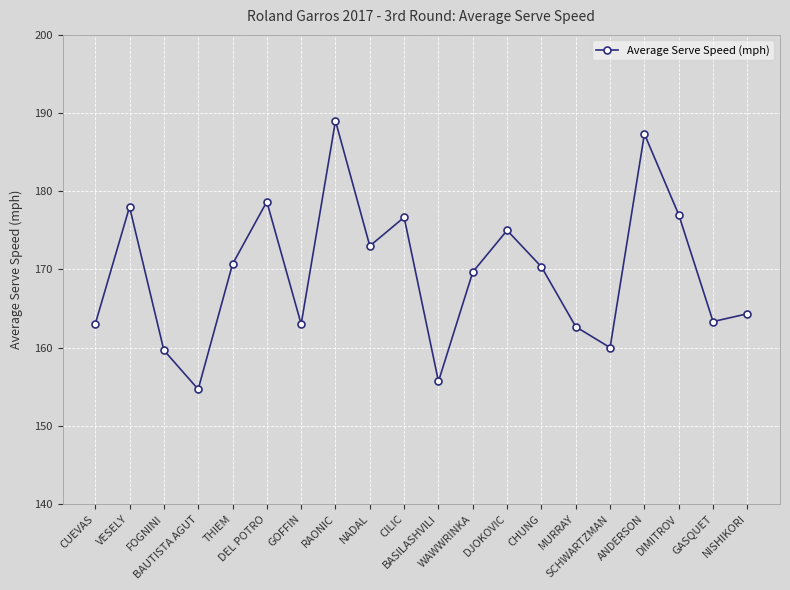

What is the sum of the values at DIMITROV and ANDERSON?

364.3